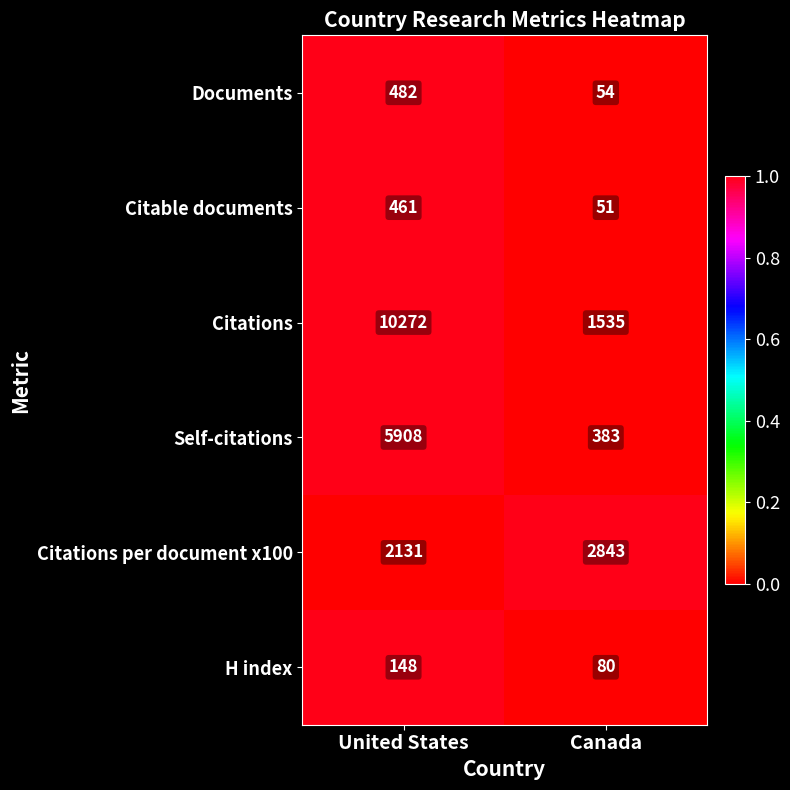

What is the difference between the maximum and minimum values in the Citable documents series?

410